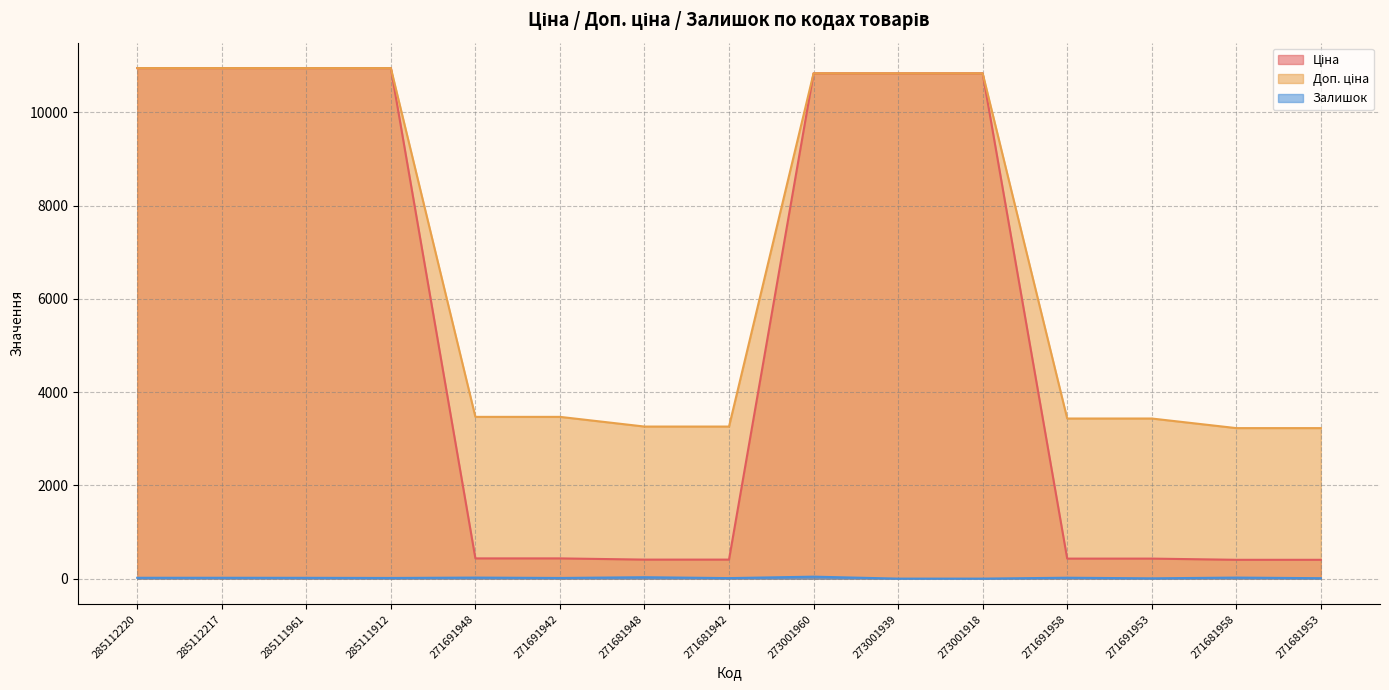

The Залишок series shows 11.7 at 285112217. True or false?

False